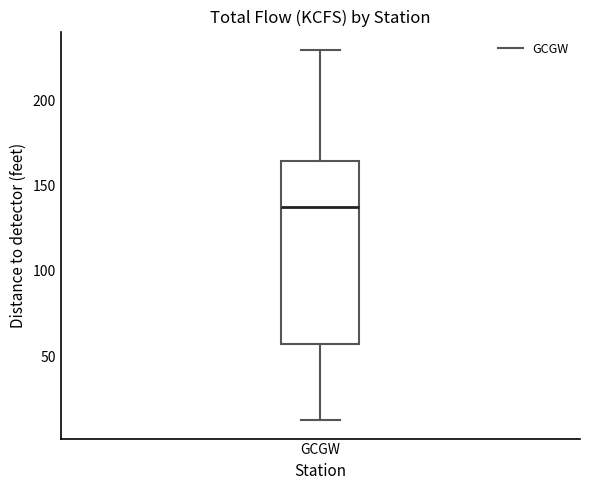

Transcribe this box plot: give where the median line is, the range the box spans, and where the two whiskers end, as read against the y-axis. The values are not printed on the chart, so give them approximately, as read against the axis.

median 135, box 55 to 165, whiskers 15 to 230